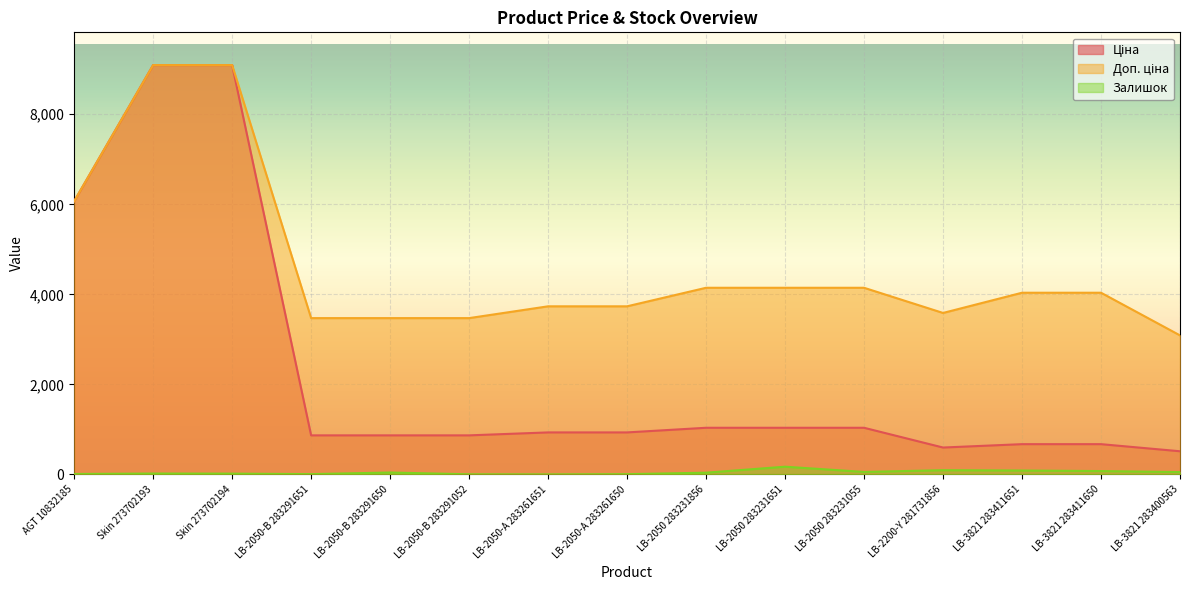

How many values in the Ціна series exceed 933?

8